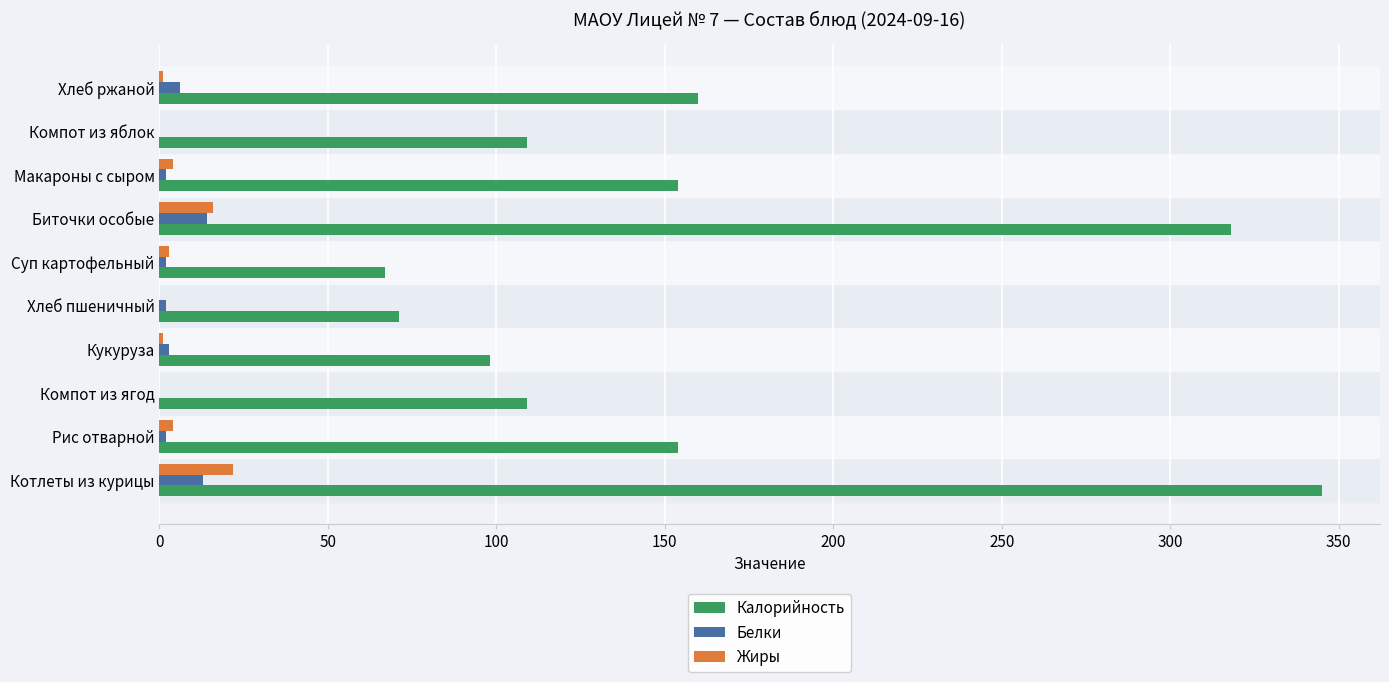

At which category does the chart reach its peak across all series?

Котлеты из курицы